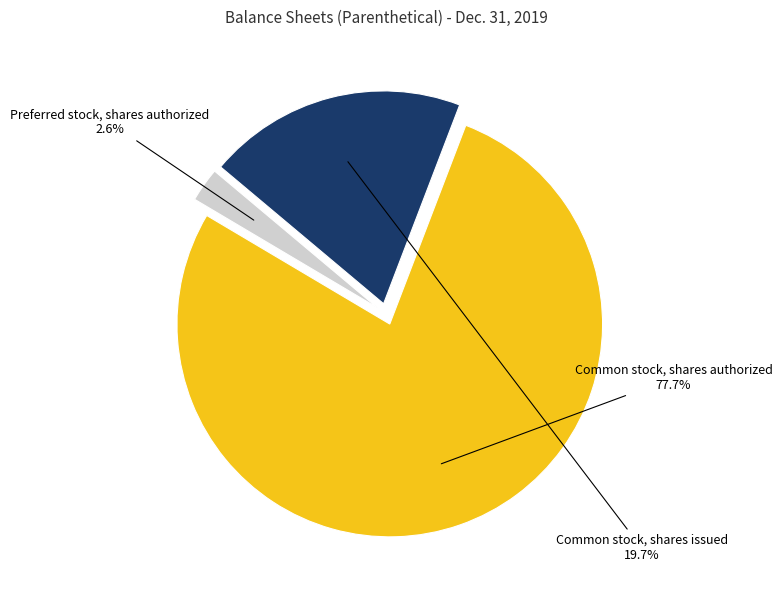

Does Common stock, shares authorized account for over 50% of the chart?

Yes